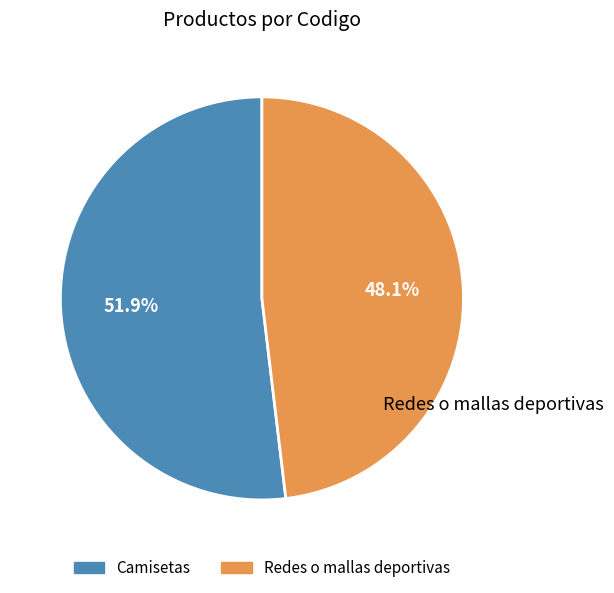

Which category has the smallest portion of the pie?

Redes o mallas deportivas